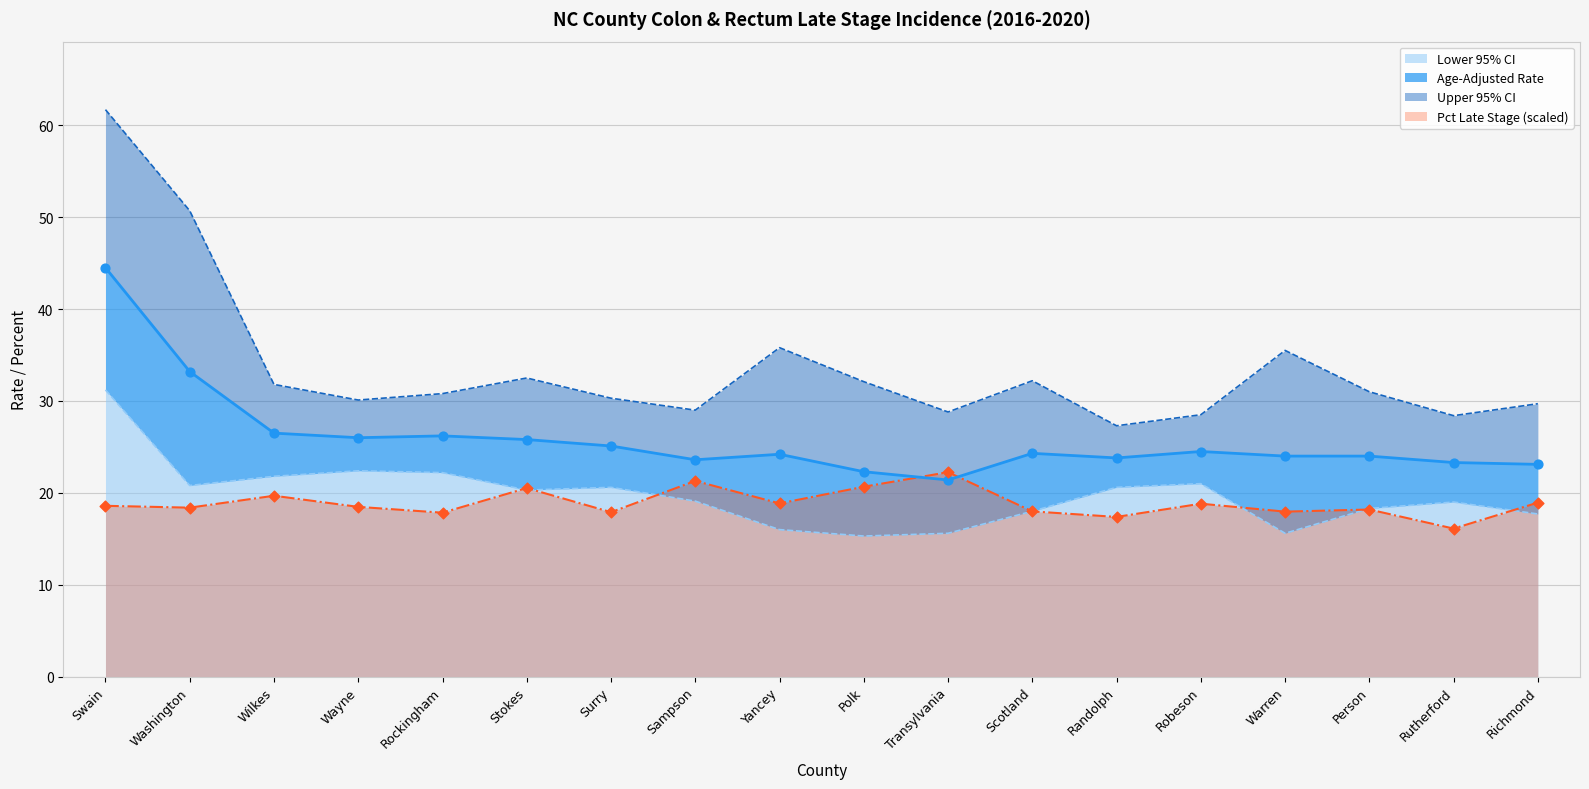

What is the total value across all series at Wilkes?

99.8